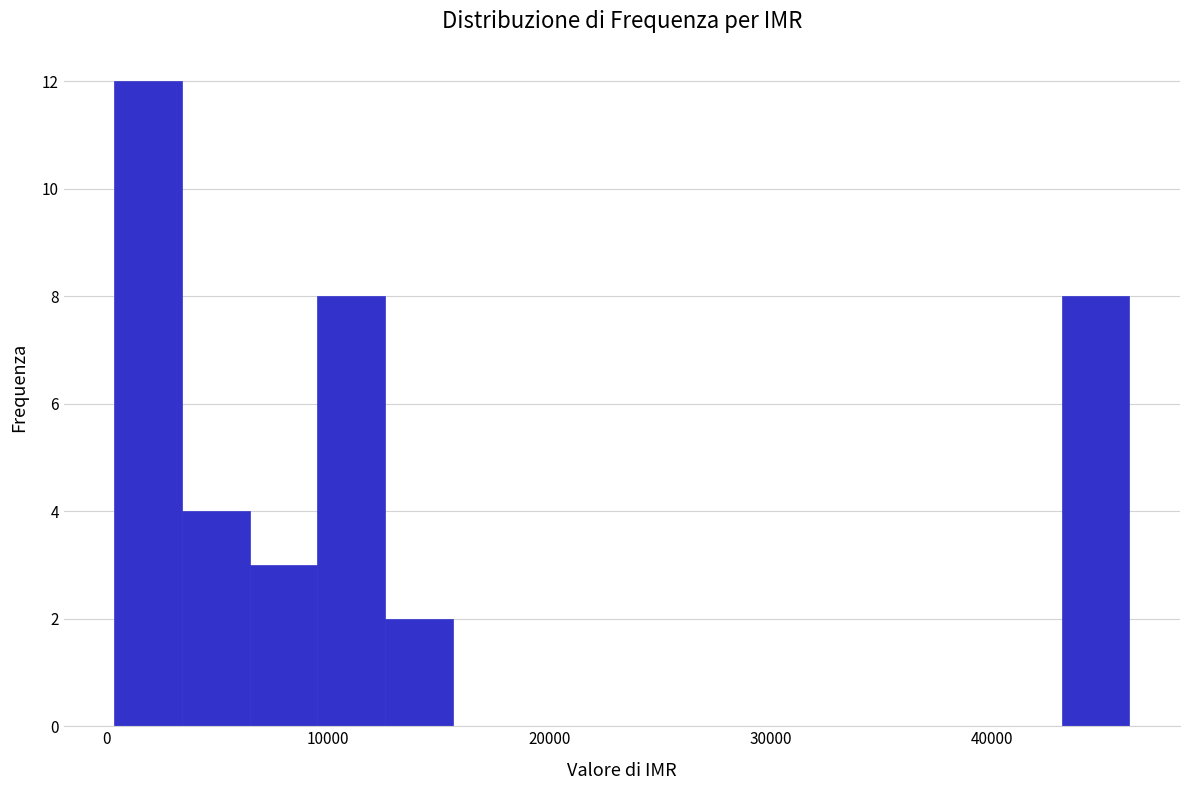

Around what value on the x-axis is the tallest bar? Give the approximate position of its centre, as read against the axis.

2000